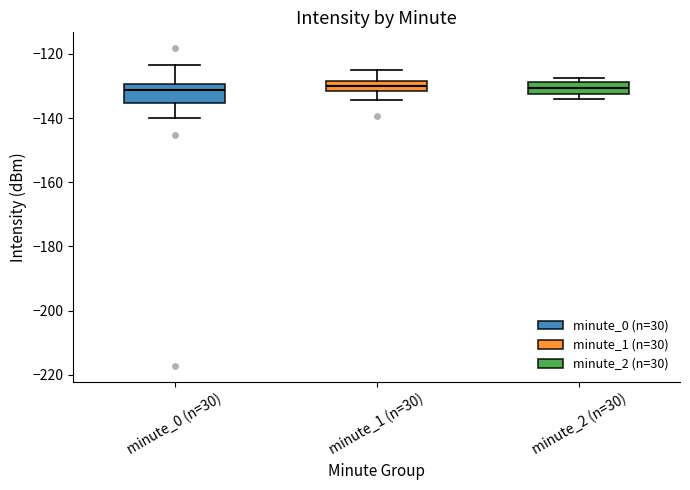

Where is the upper edge of the box for minute_2 (n=30) on the y-axis? The values are not printed on the chart, so give them approximately, as read against the axis.

-128